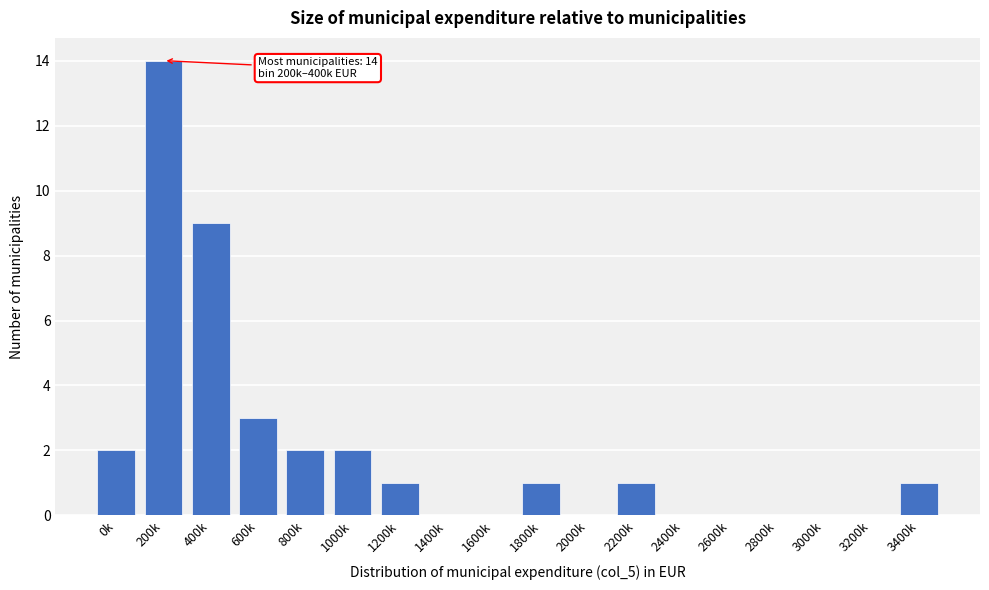

Reading left to right, list all the values displayed in this chart.

0k=2	200k=14	400k=9	600k=3	800k=2	1000k=2	1200k=1	1400k=0	1600k=0	1800k=1	2000k=0	2200k=1	2400k=0	2600k=0	2800k=0	3000k=0	3200k=0	3400k=1